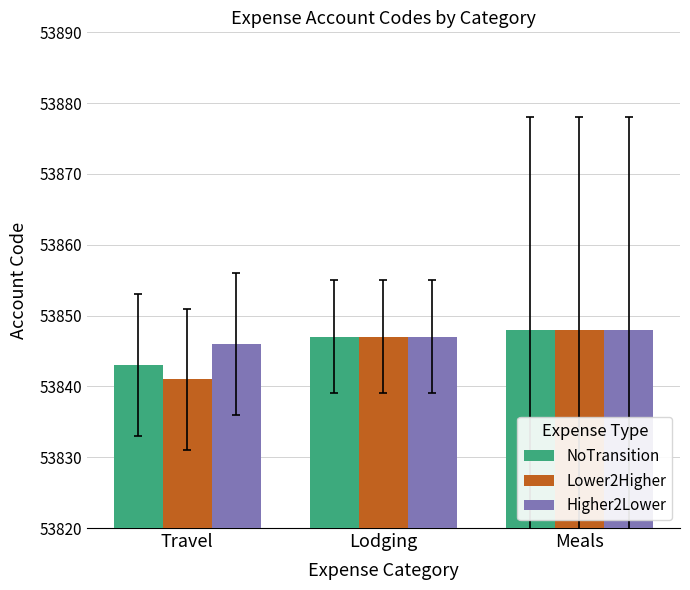

What is the difference between the NoTransition values at Travel and Lodging?

4